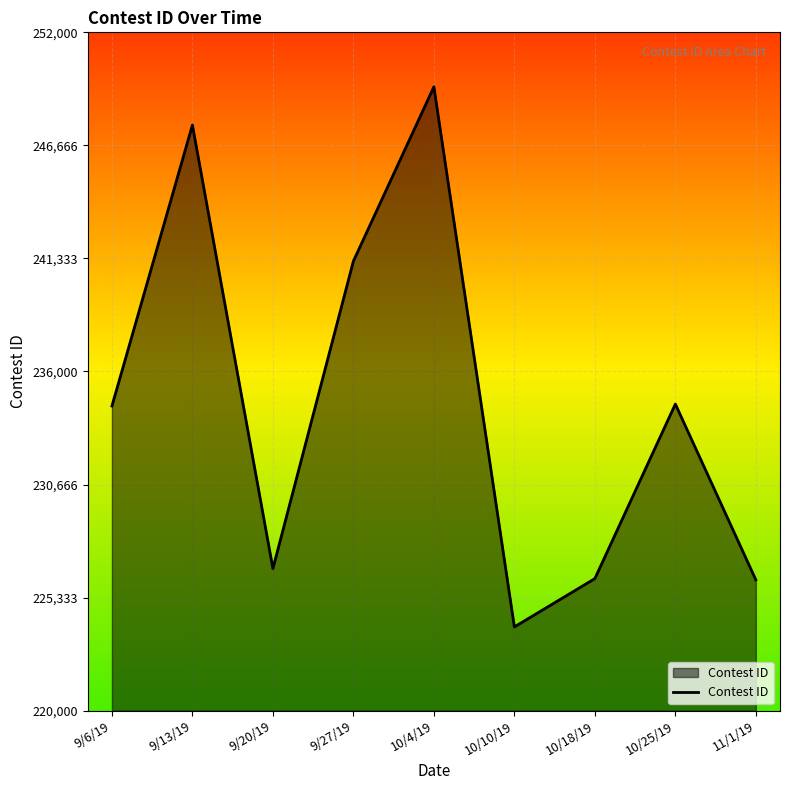

What position from the right is 10/10/19?

4